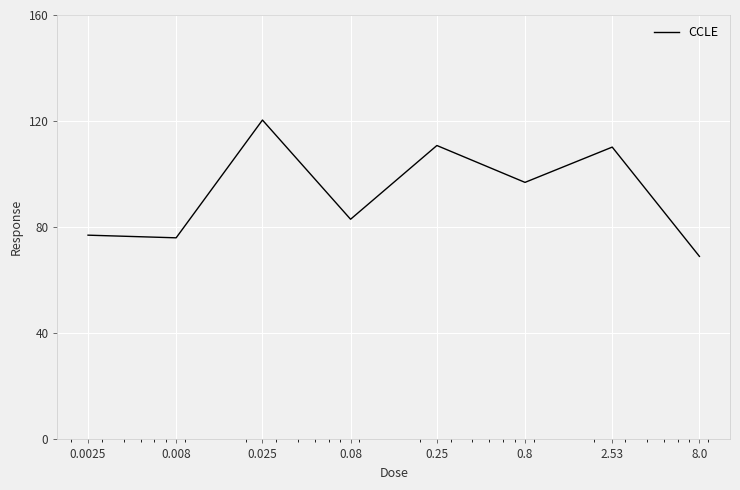

What is the minimum value shown in the chart?

69.0